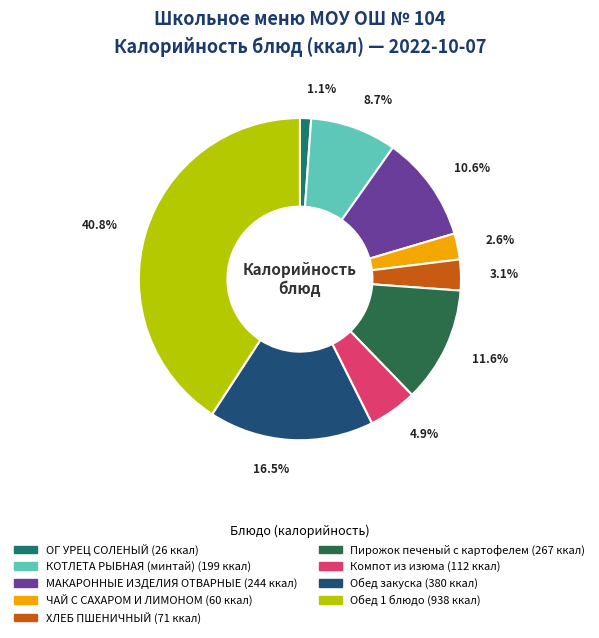

To the nearest percent, what portion does Компот из изюма represent?

5%